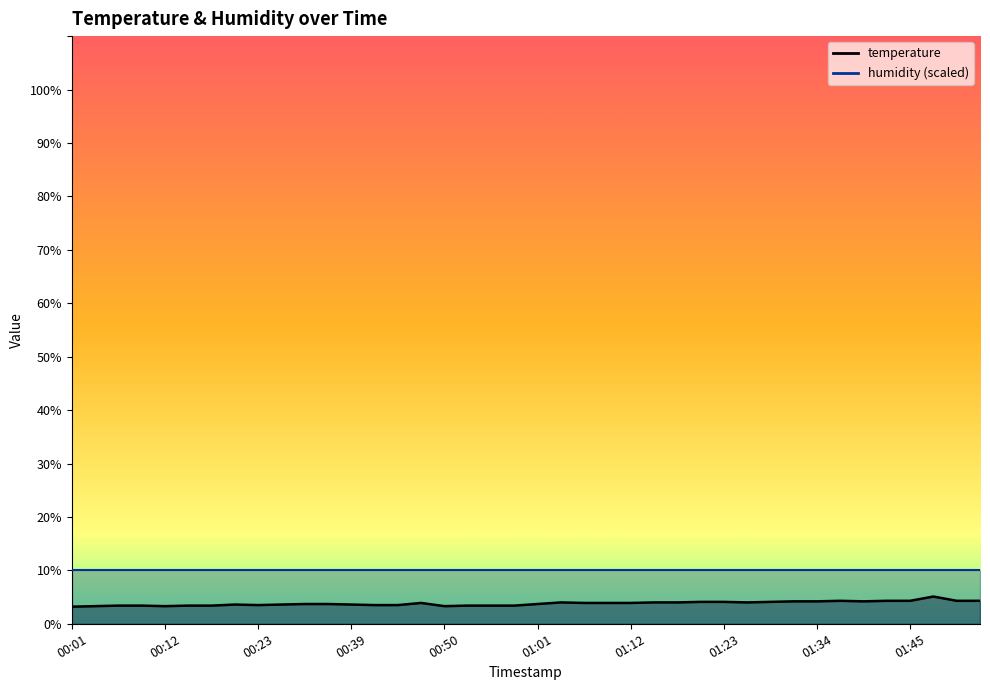

What is the sum of the values at 01:51 and 00:53?

7.7